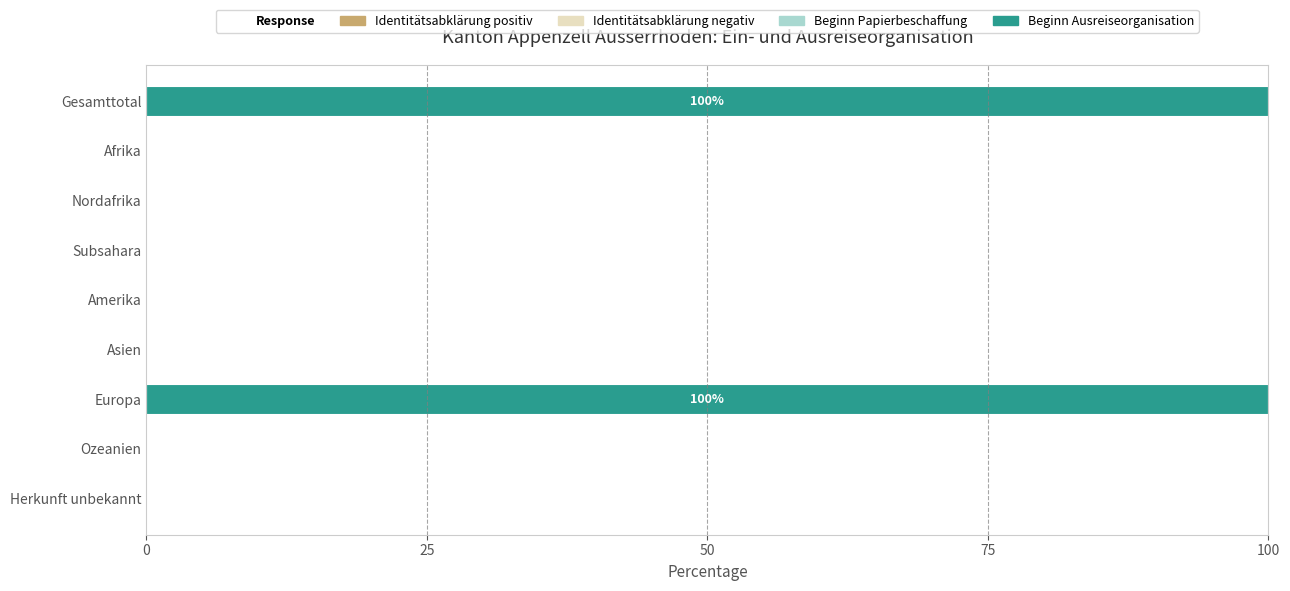

True or false: the data shows 164 at Europa.

False